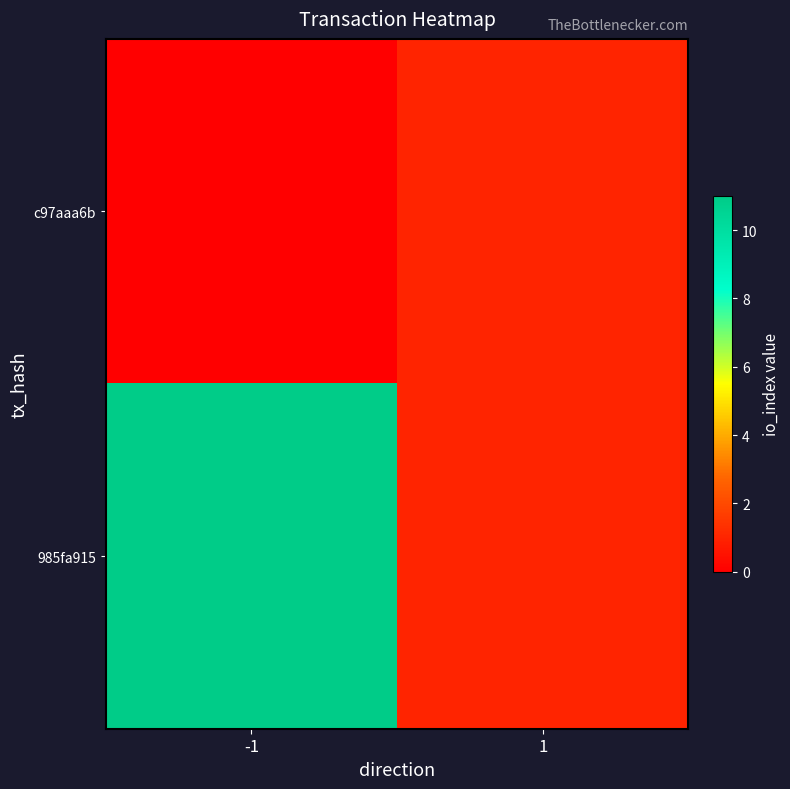

What is the total value across all series at 1?

2.0